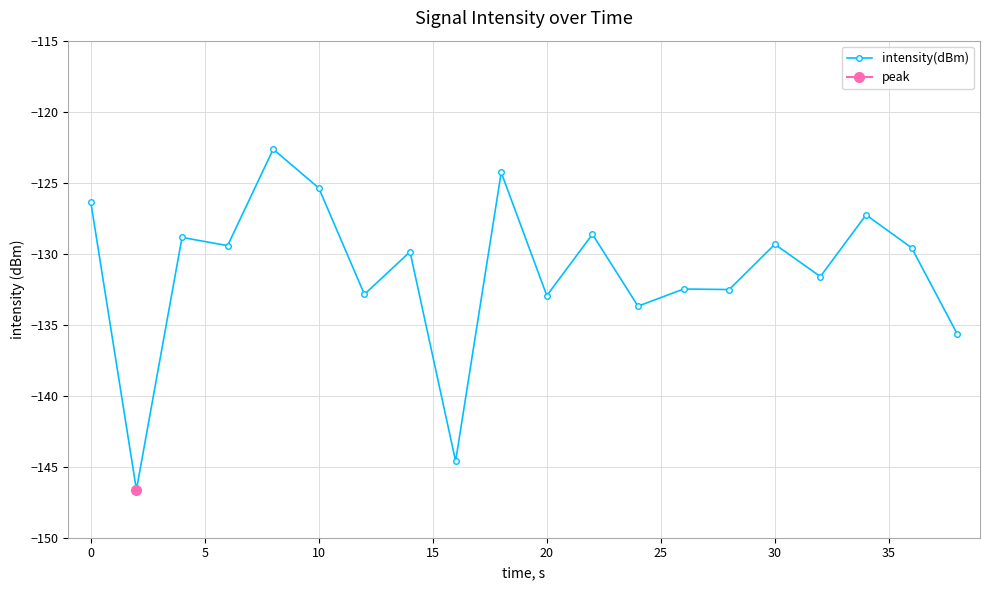

What is the minimum value for intensity(dBm)?

-146.6